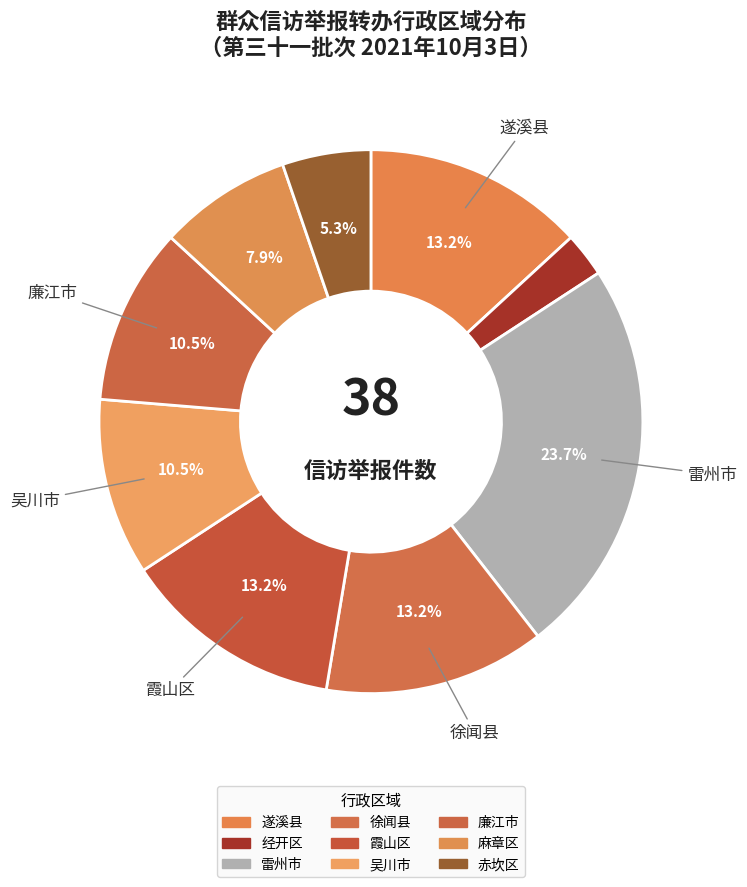

What is the change in value from 雷州市 to 廉江市?

-5